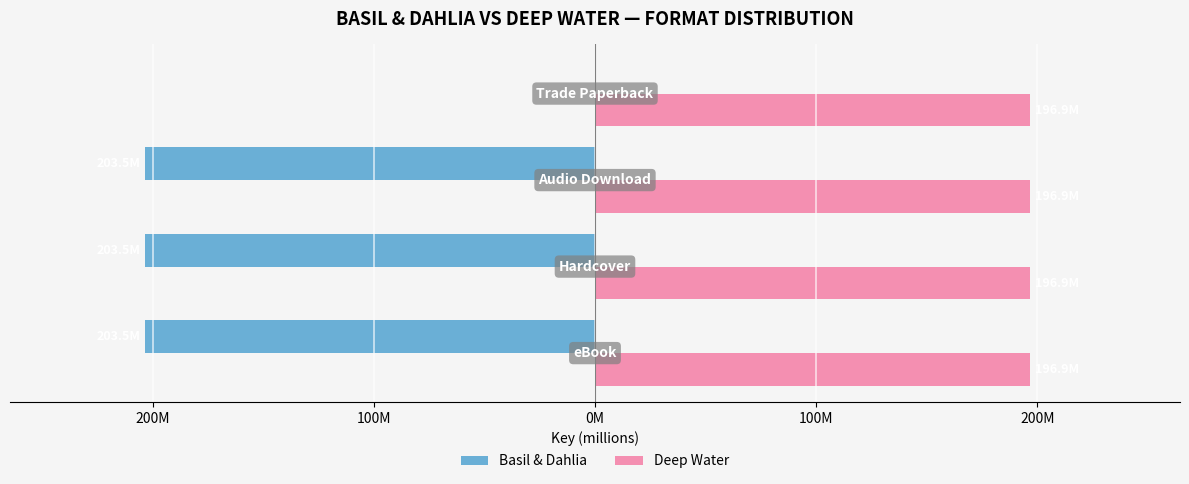

Reading left to right, extract all data points from this chart.

Basil & Dahlia: -203.5	-203.5	-203.5	0.0
Deep Water: 0.4	0.4	0.4	0.4